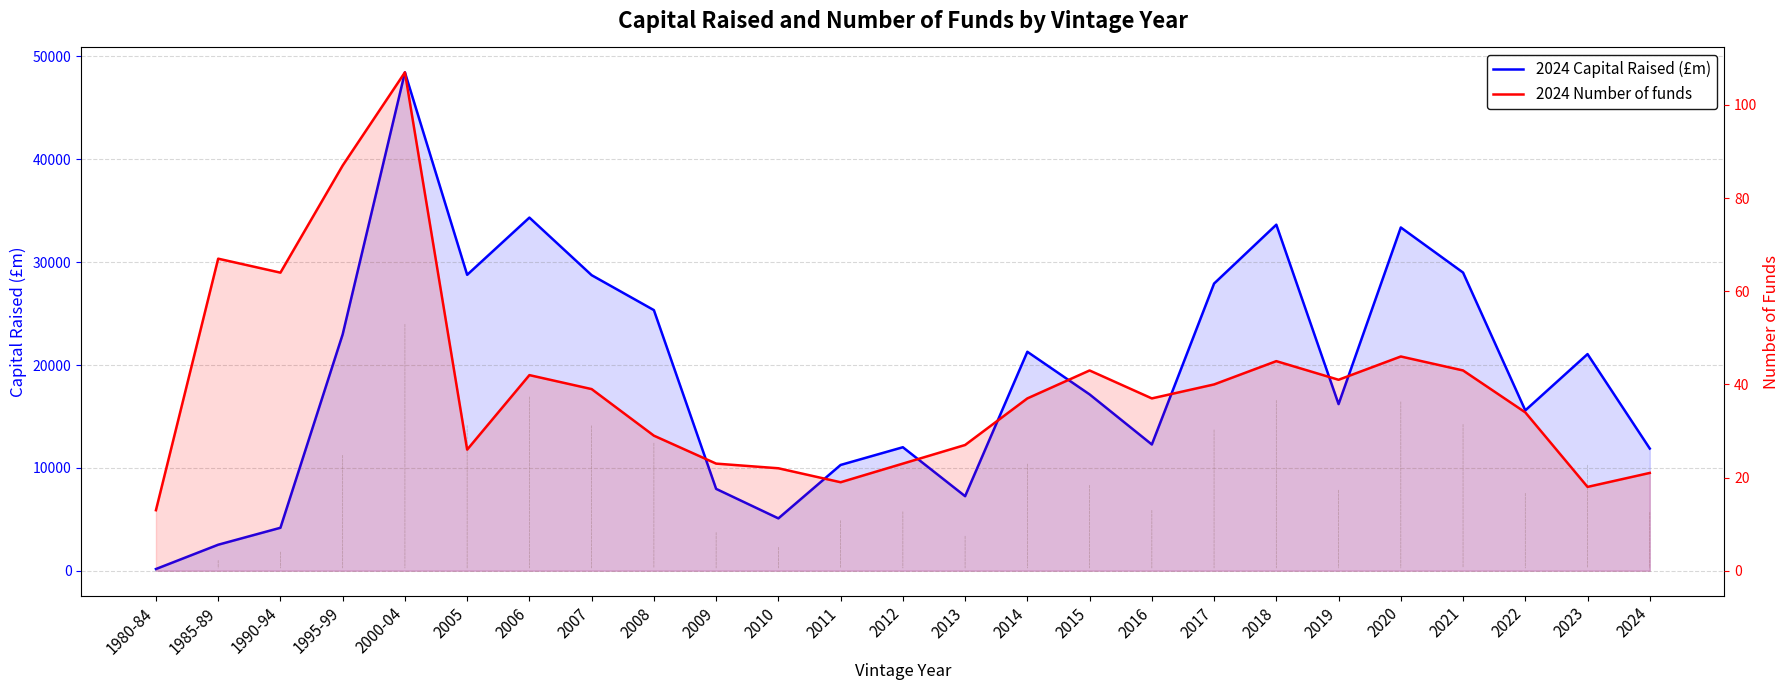

What position from the right is 1990-94?

23